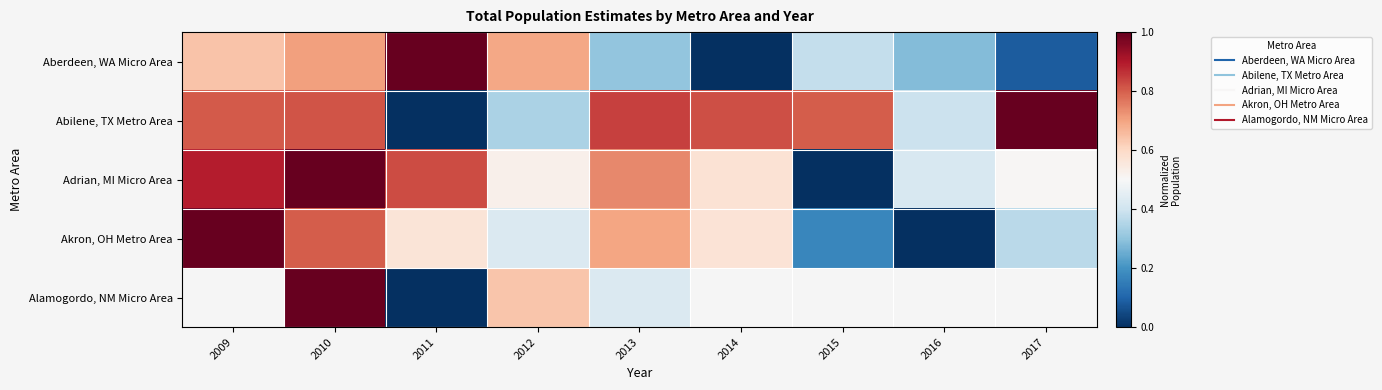

What is the difference between the second highest and minimum values in the Akron, OH Metro Area series?

0.8